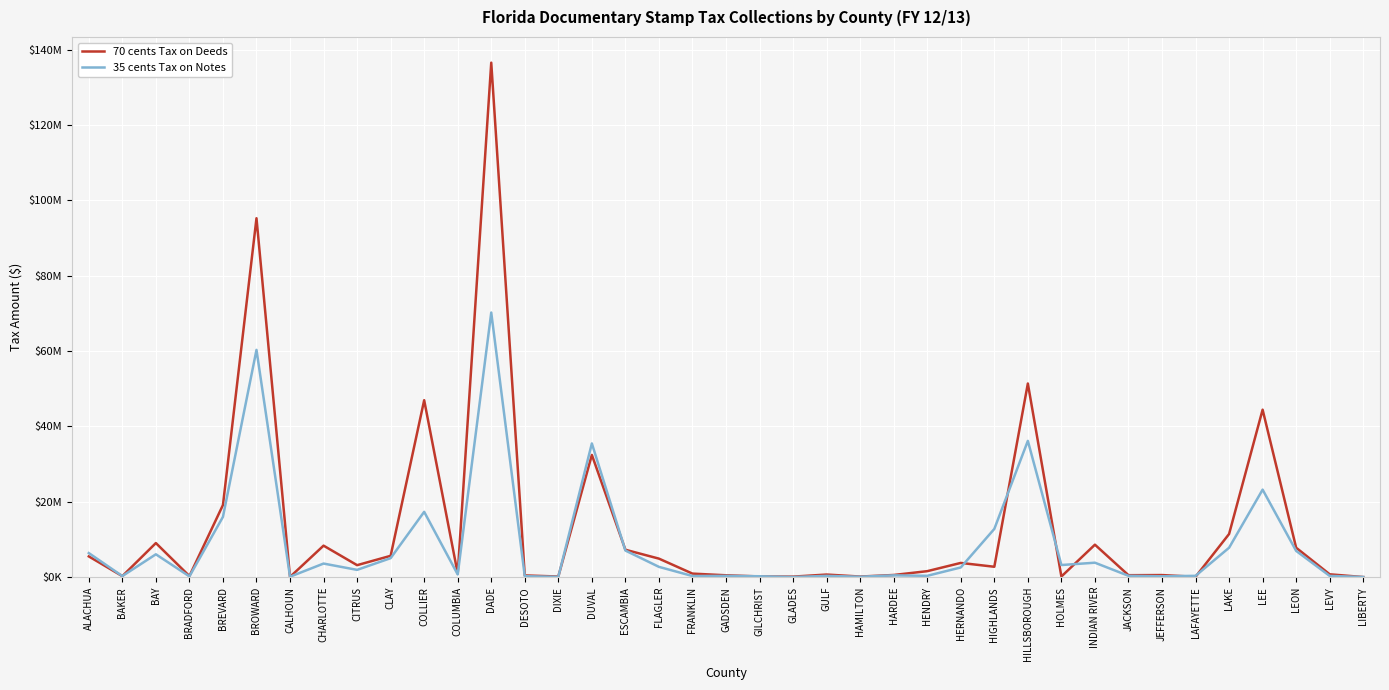

How many interior local valleys does the 35 cents Tax on Notes series have?

12